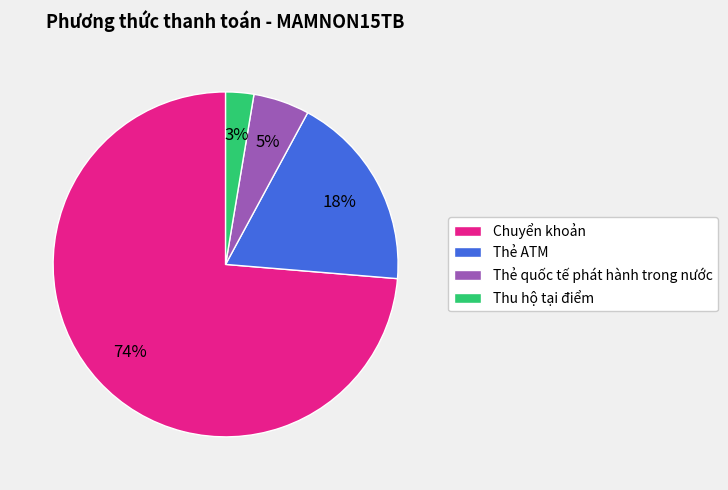

Which has a higher value, Thẻ quốc tế phát hành trong nước or Thu hộ tại điểm?

Thẻ quốc tế phát hành trong nước